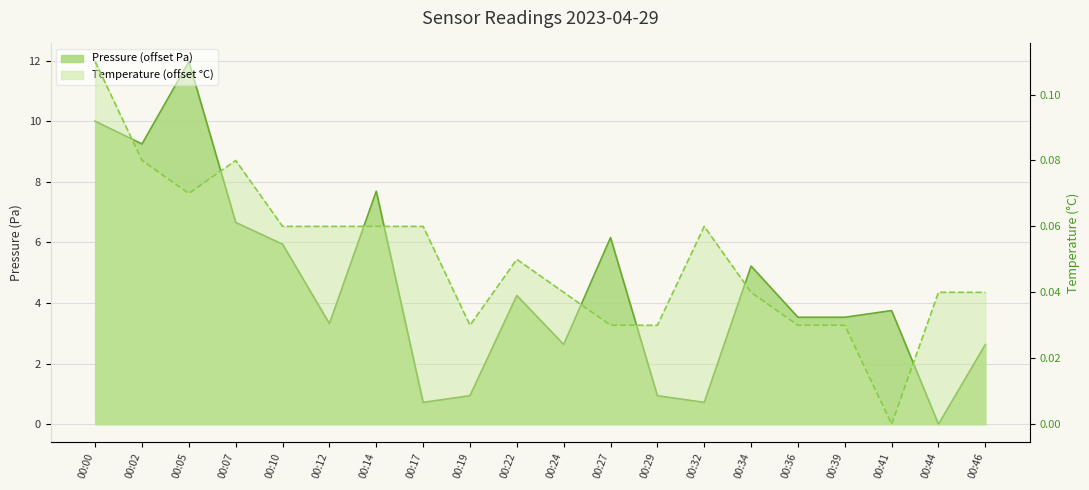

The temperature series shows 0.0 at 00:36. True or false?

False